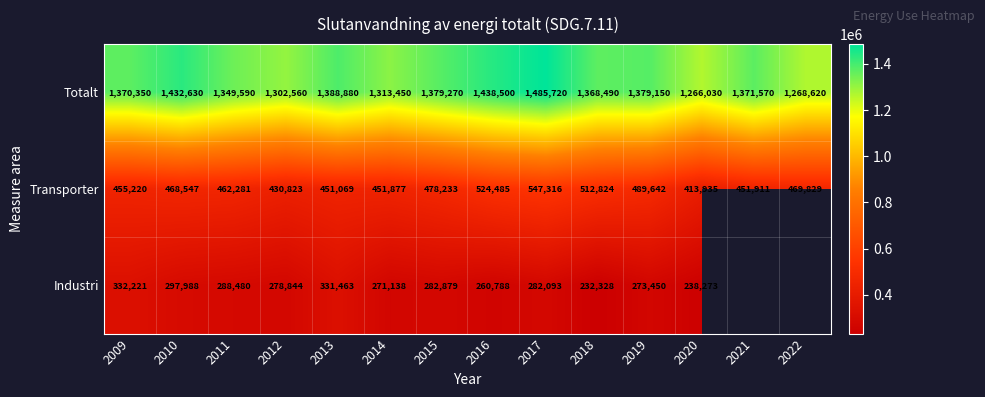

Which category has the lowest value in the Totalt series?

2020